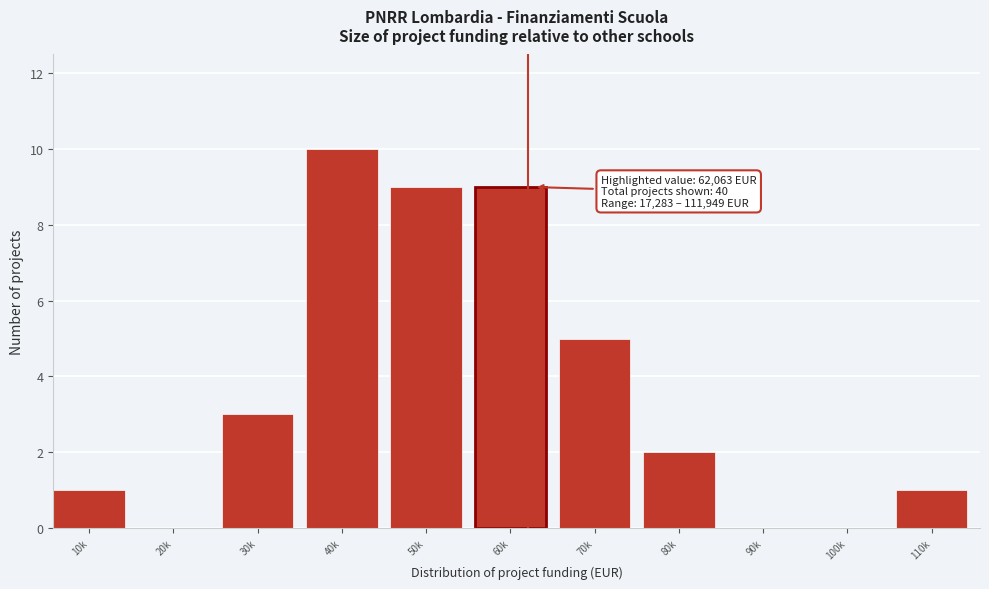

Reading right to left, transcribe all the data shown in this chart.

110k=1	100k=0	90k=0	80k=2	70k=5	60k=9	50k=9	40k=10	30k=3	20k=0	10k=1